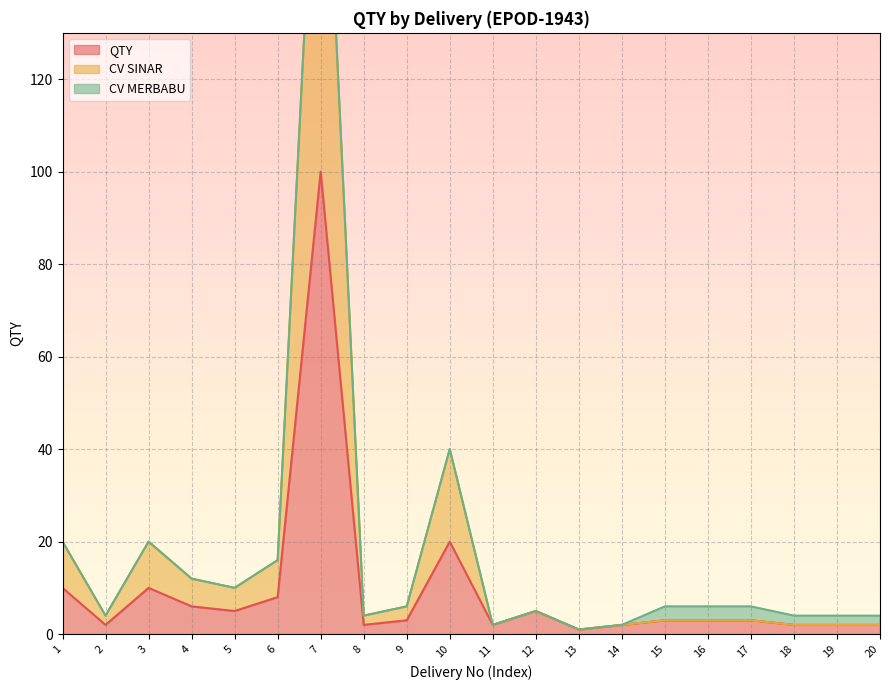

The value of QTY at 15 is 3. True or false?

True